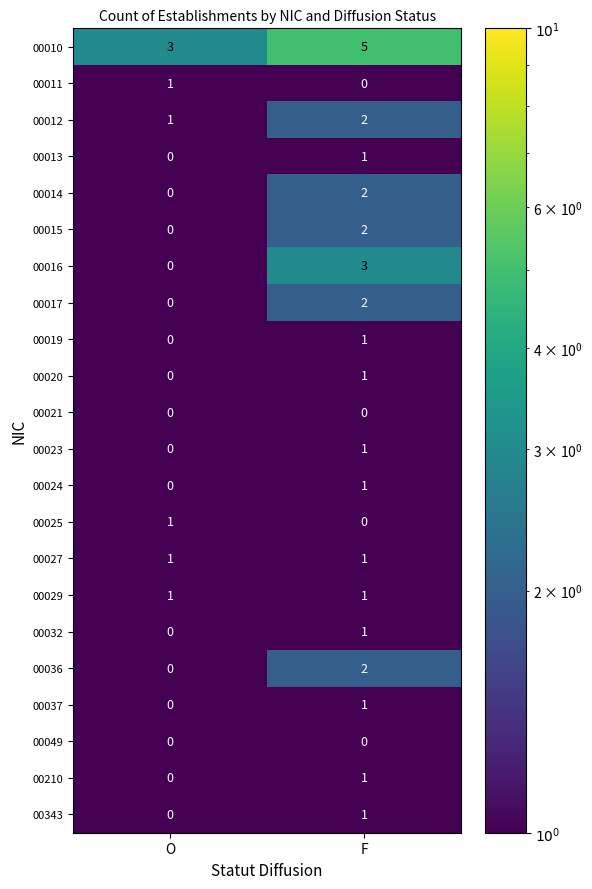

What is the difference between the highest and lowest values at F?

5